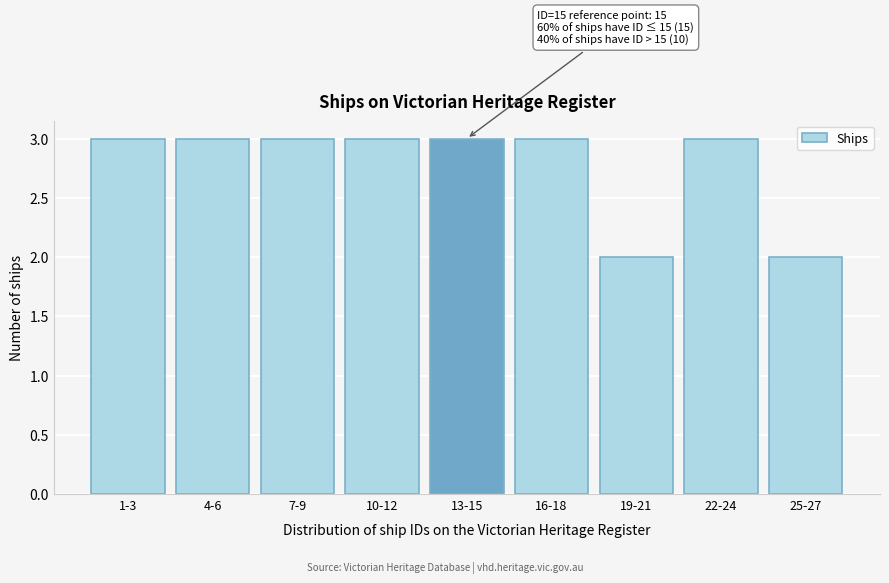

Reading left to right, transcribe all the data shown in this chart.

1-3=3	4-6=3	7-9=3	10-12=3	13-15=3	16-18=3	19-21=2	22-24=3	25-27=2